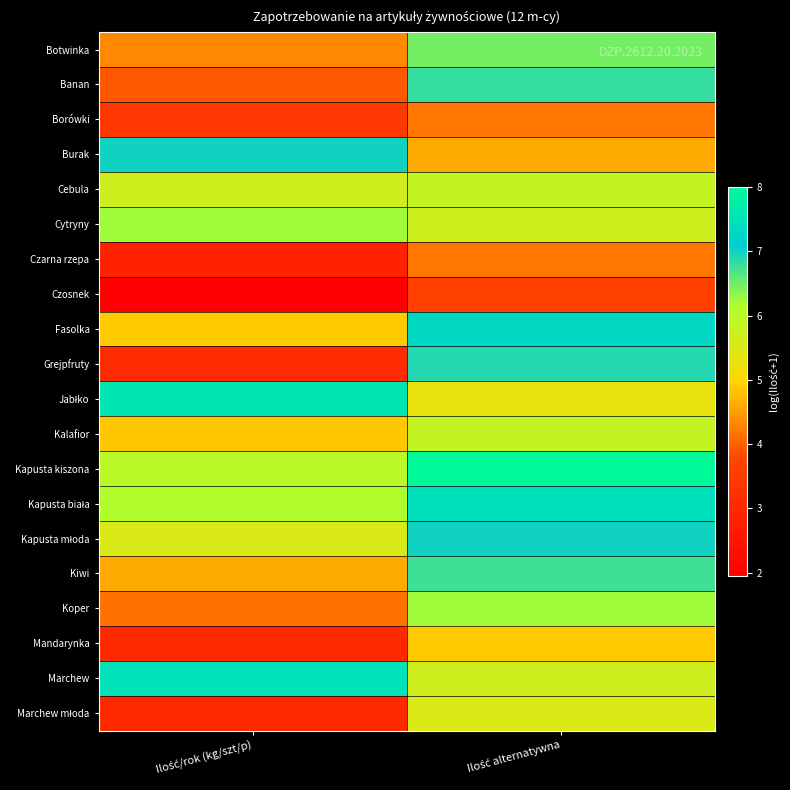

At which category is the sum across all series the highest?

Ilość alternatywna